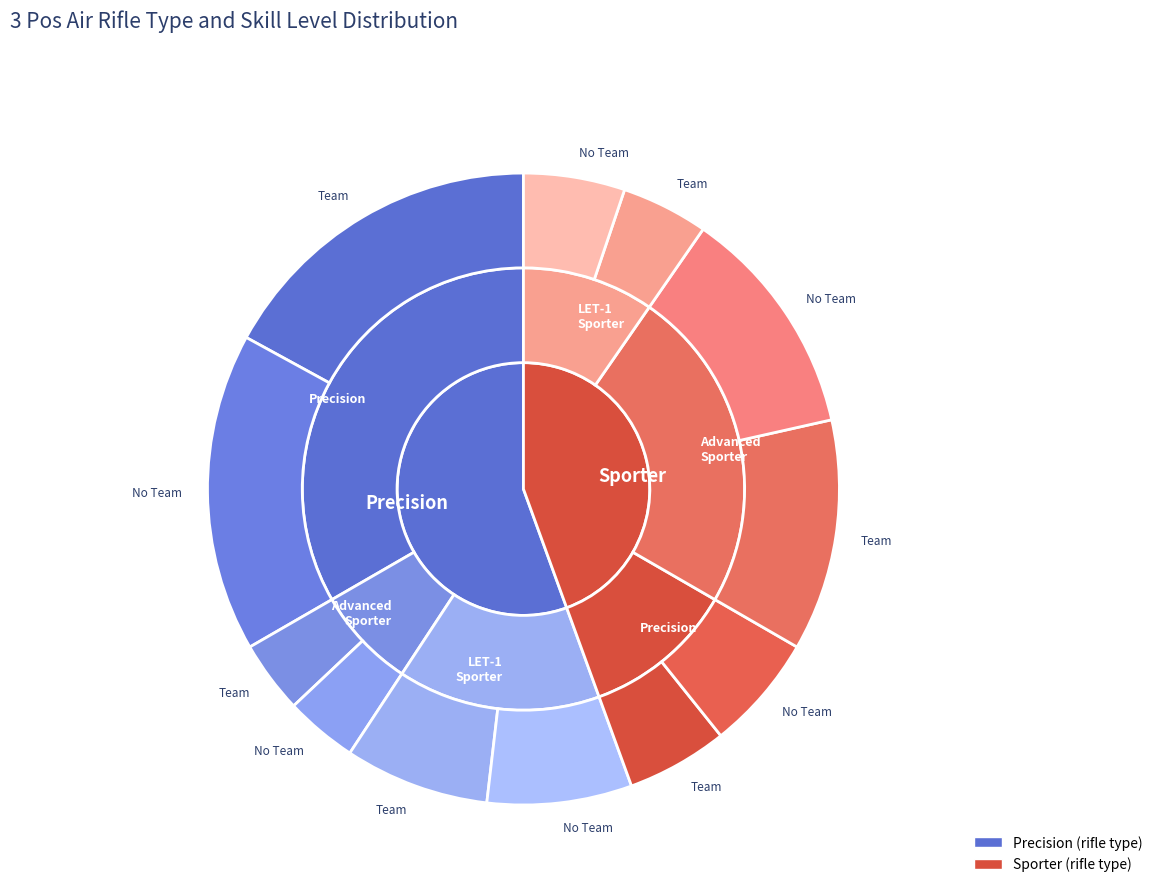

What is the change in value from Precision to Sporter?

-15